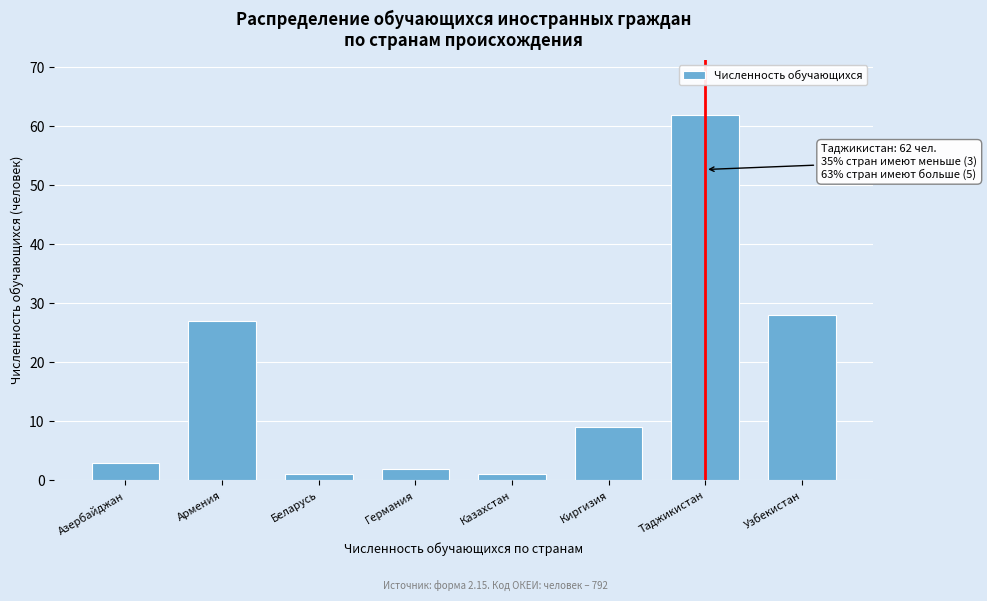

Reading left to right, list all the values displayed in this chart.

3	27	1	2	1	9	62	28